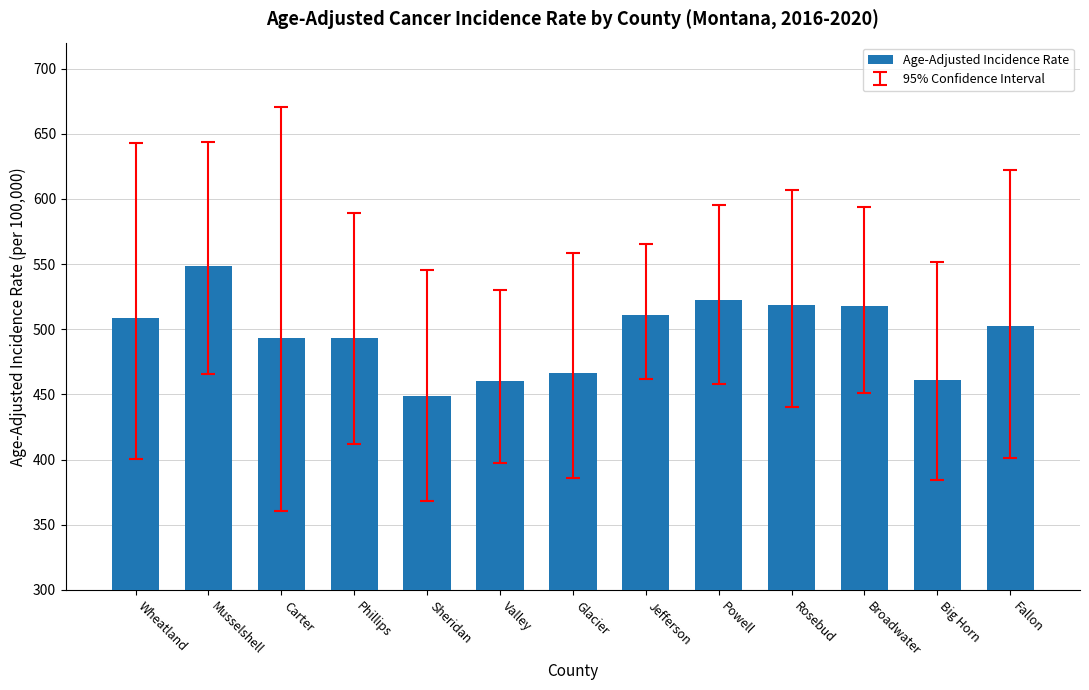

Where does the data first go above 502?

Wheatland